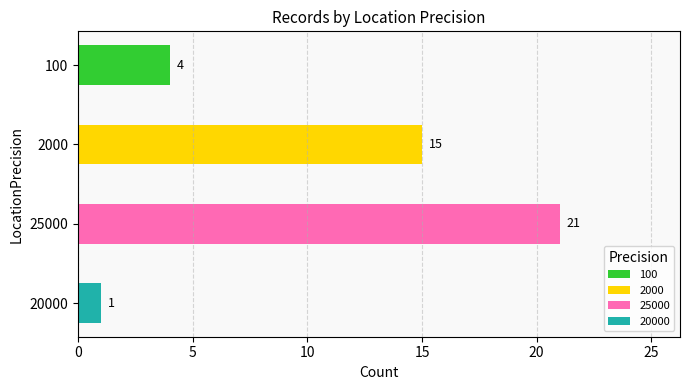

The value at 20000 is 6. True or false?

False